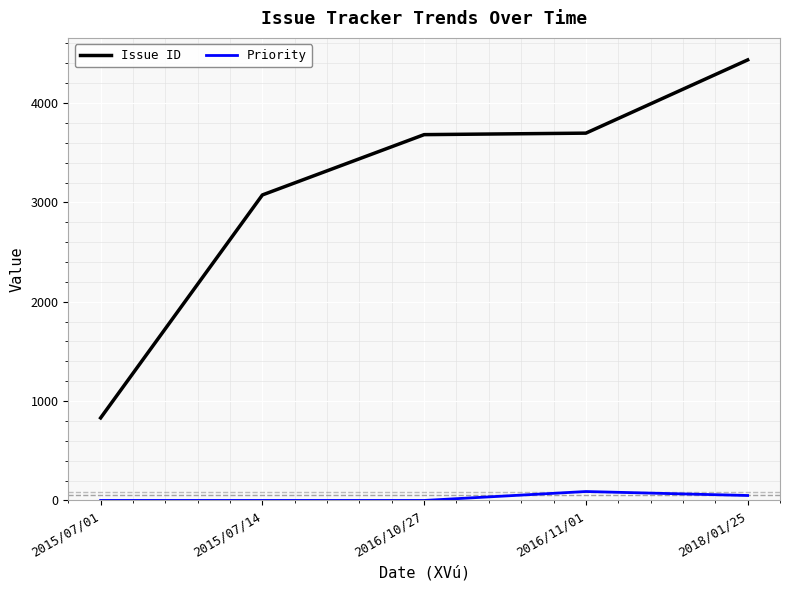

Which series has the widest spread of values?

Issue ID